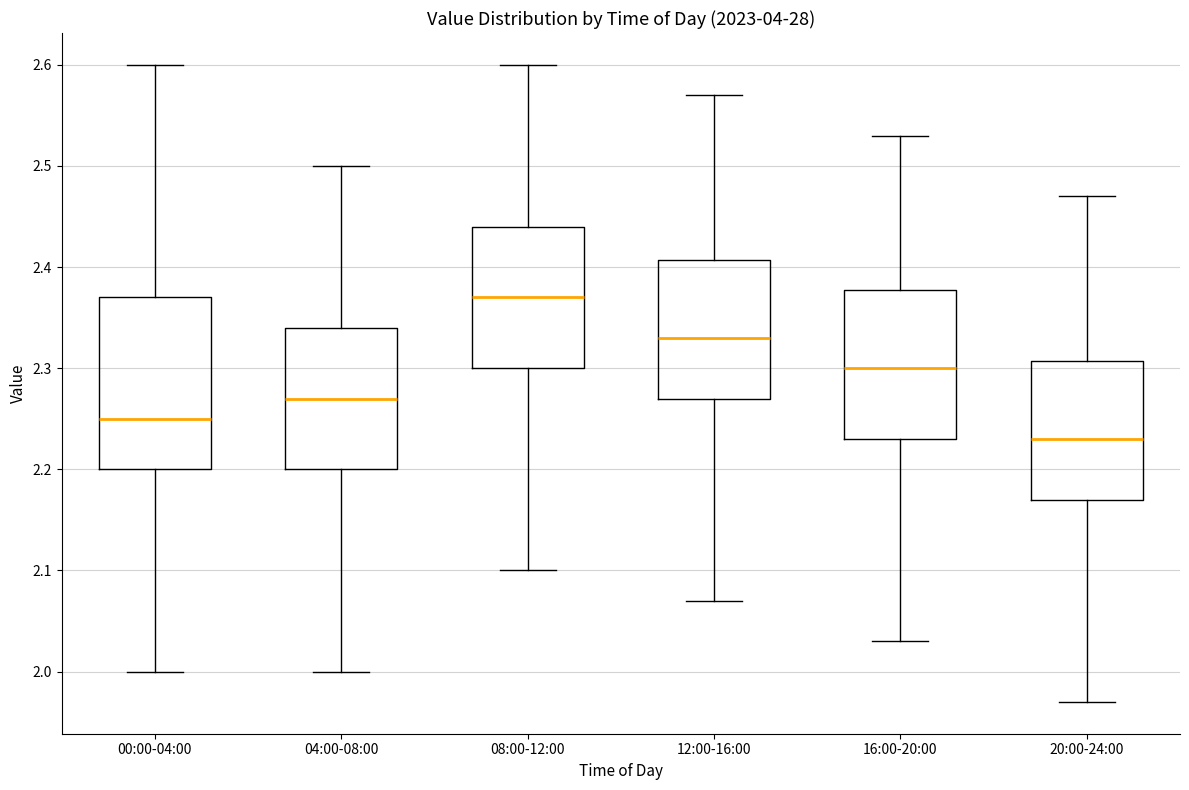

Which box is the tallest, from its lower edge to its upper edge?

00:00-04:00